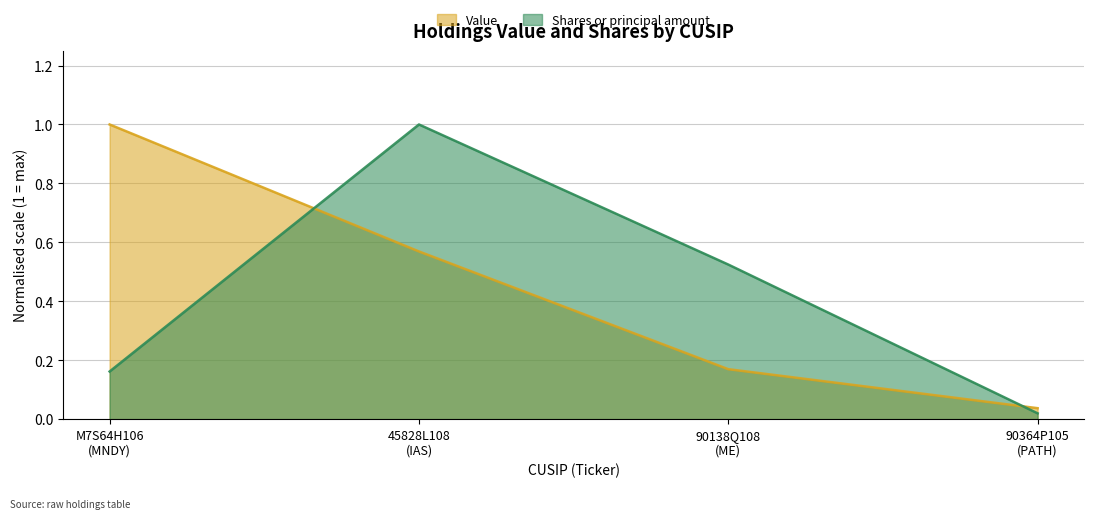

What is the value of the Value point at the 2nd from the left?

0.6